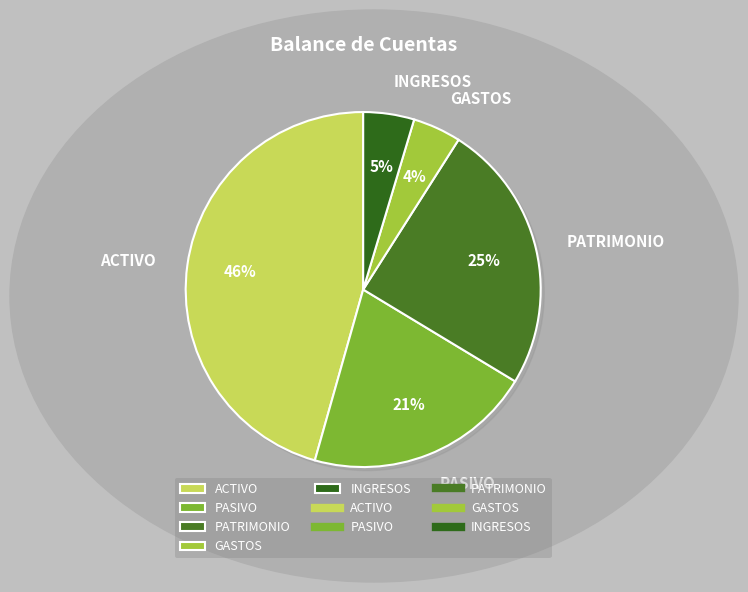

To the nearest percent, what percentage of the pie is PASIVO?

21%